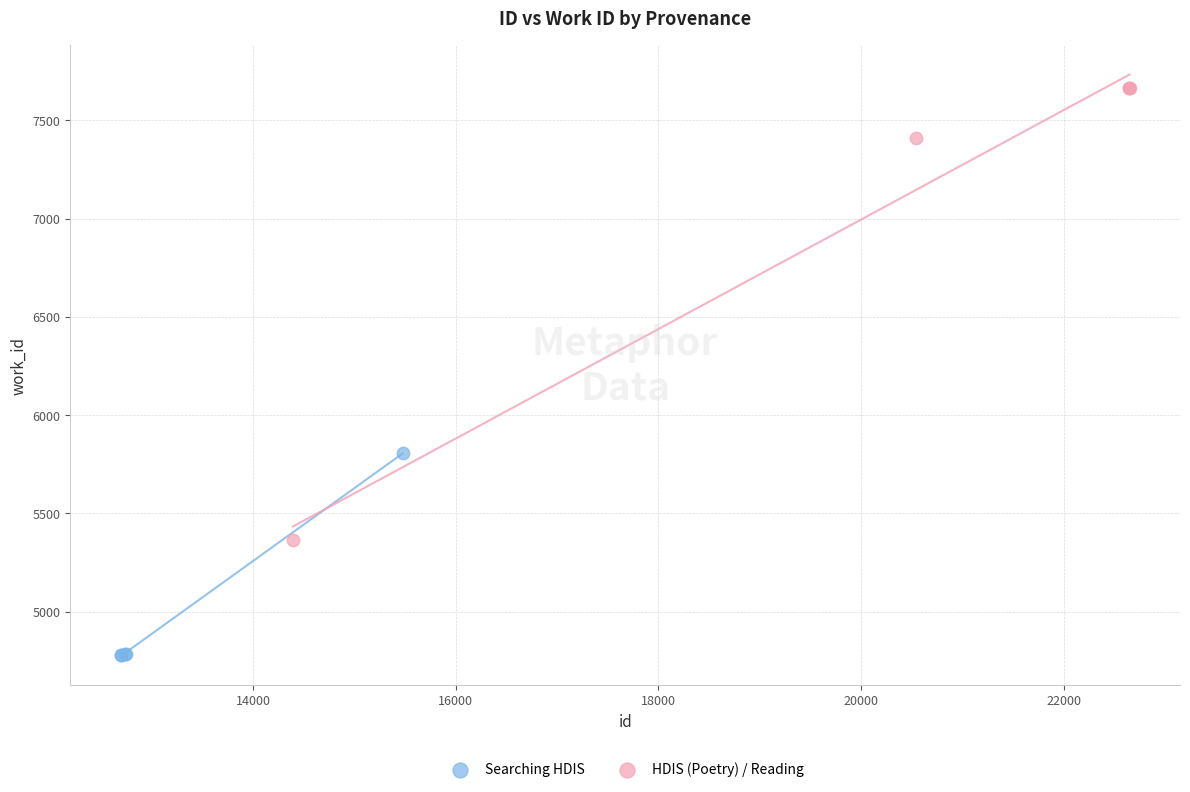

Which series reaches the maximum Y coordinate?

HDIS (Poetry) / Reading